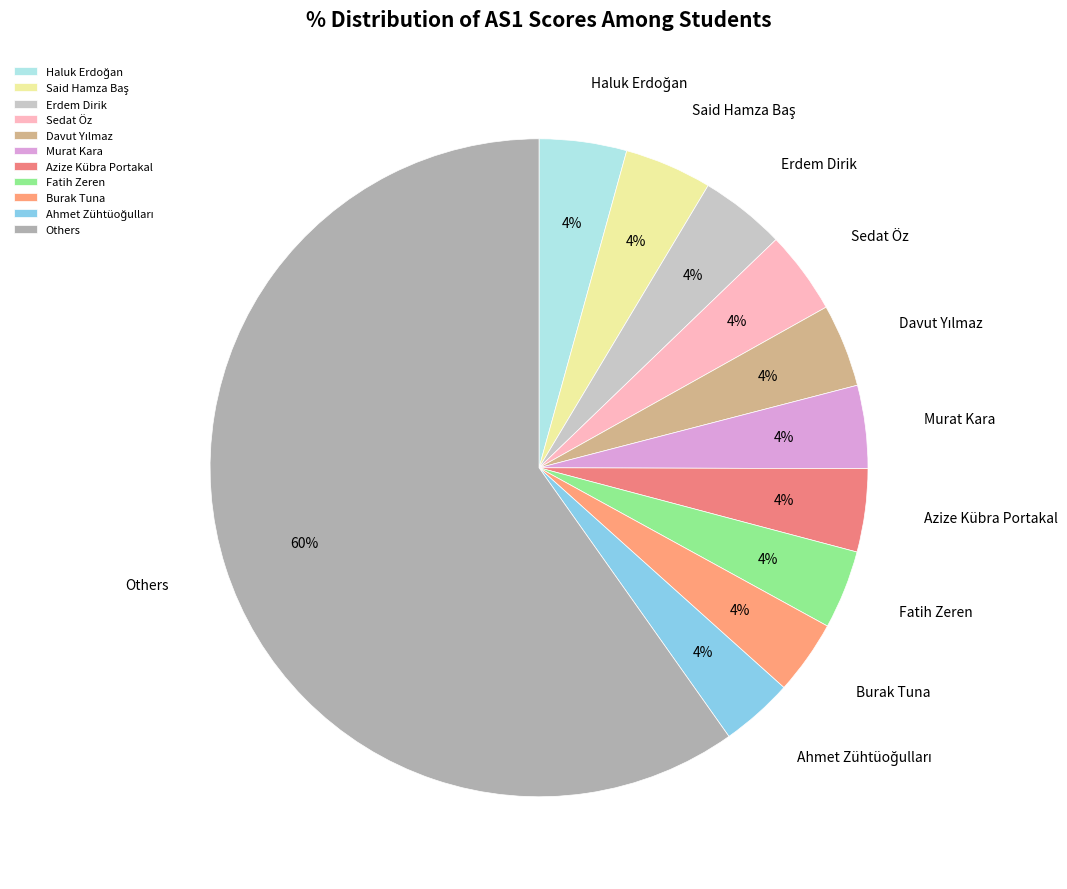

What is the largest slice in the pie chart?

Others